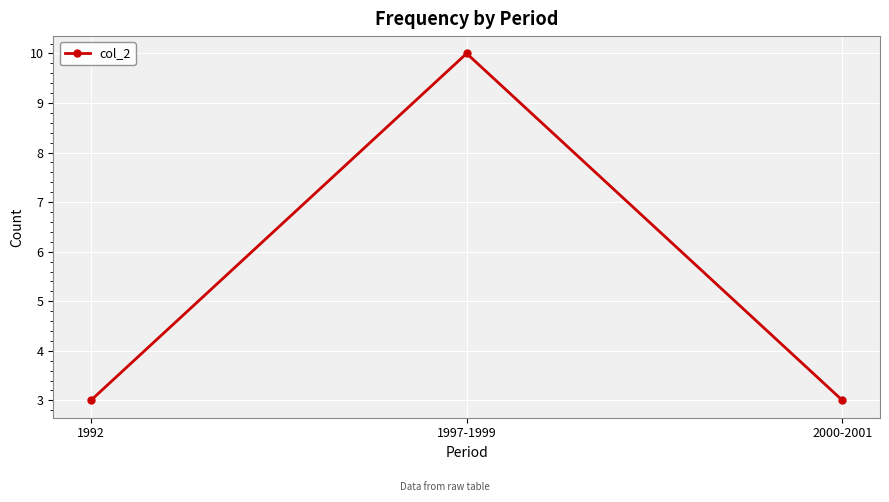

Reading left to right, extract all data points from this chart.

1992=3	1997-1999=10	2000-2001=3